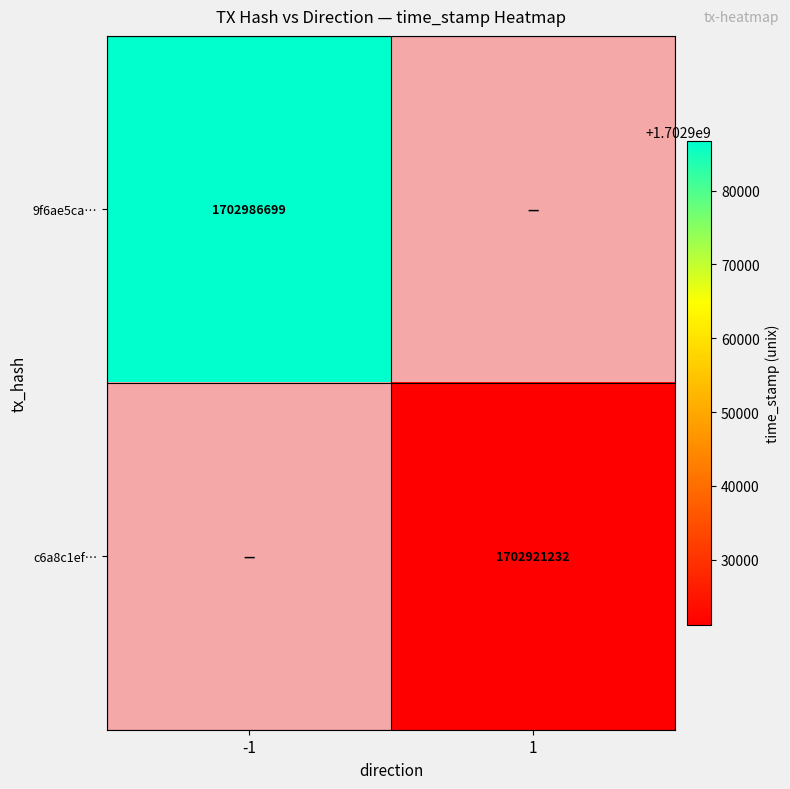

Is the value of 9f6ae5ca… at -1 greater than the value of c6a8c1ef… at 1?

Yes